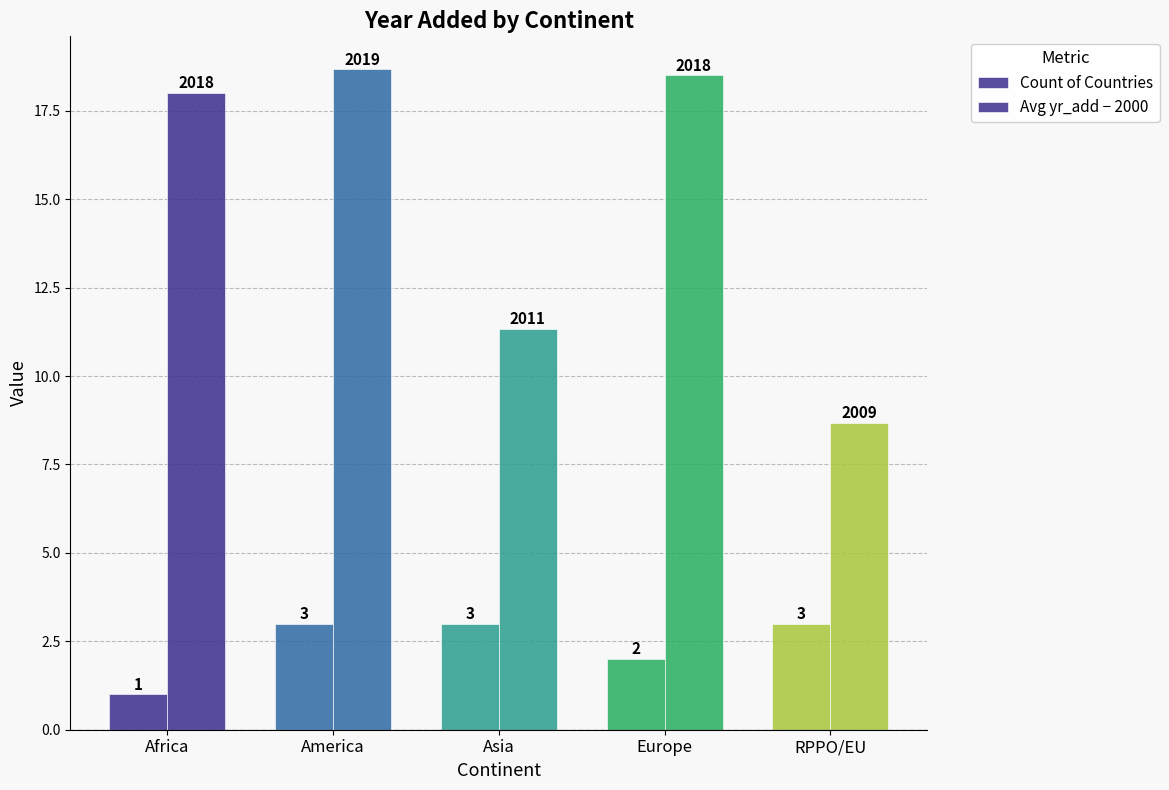

What is the difference between the maximum and second lowest values in the Count of Countries series?

1.0